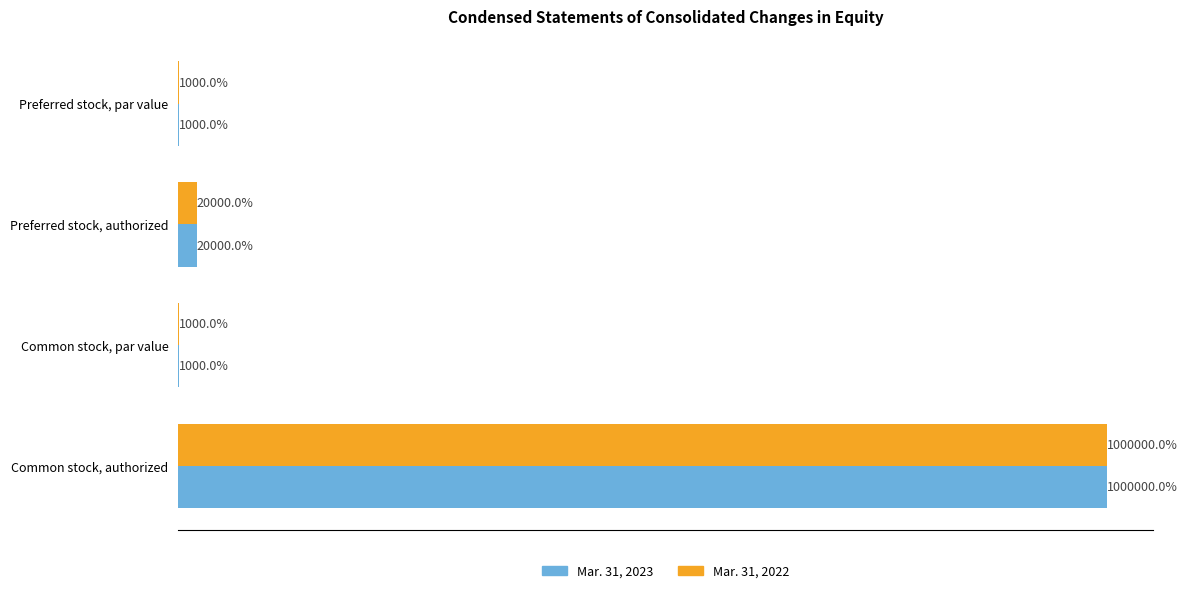

What is the value of the Mar. 31, 2022 bar at the 1st from the left?

1000